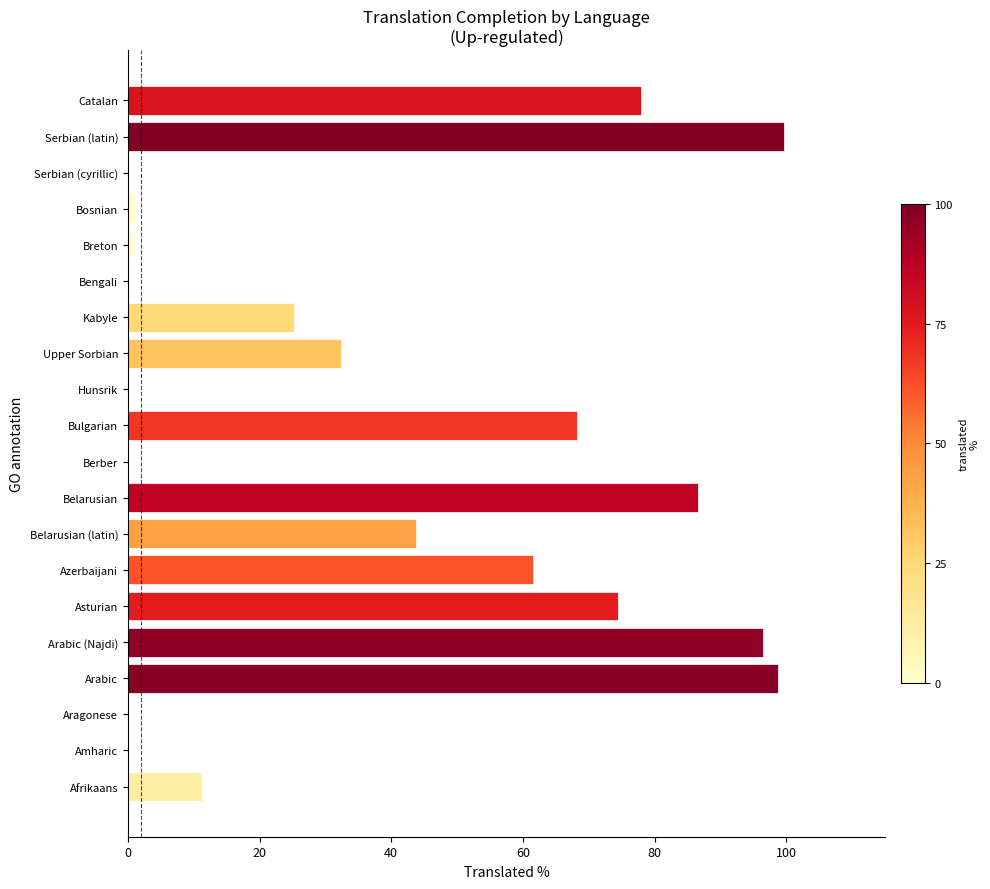

Is it true that the value at Azerbaijani is 87.3?

False